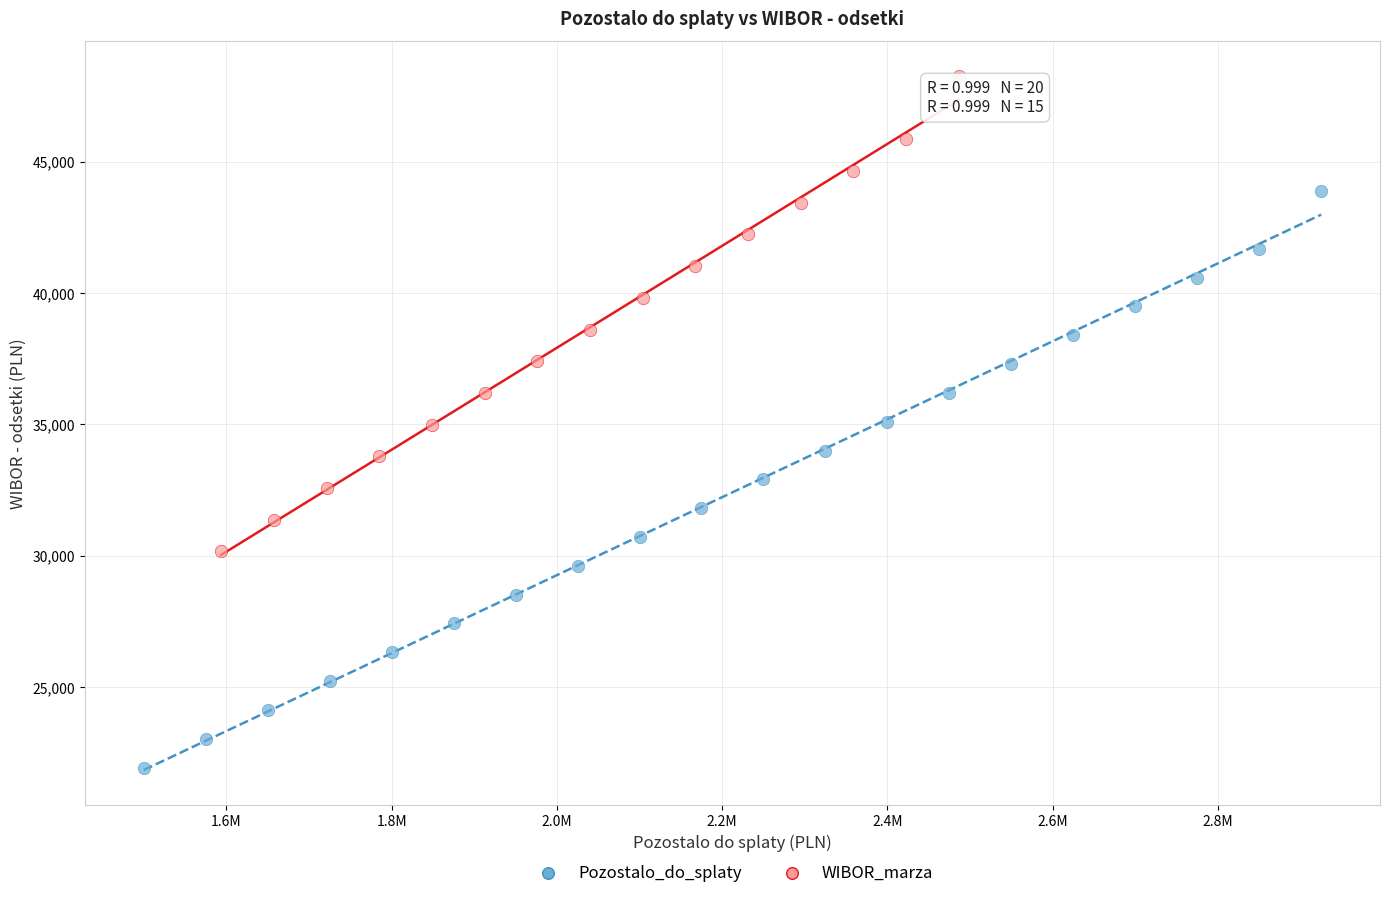

Which series contains the highest Y value?

WIBOR_marza